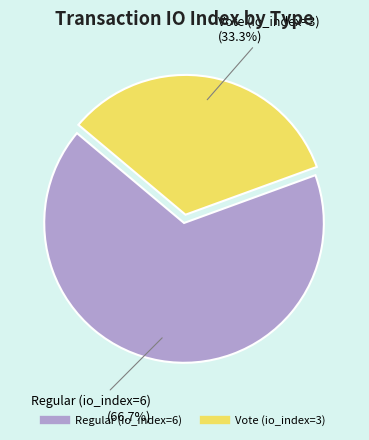

To the nearest percent, what is the difference between the largest and smallest slice percentages?

33%